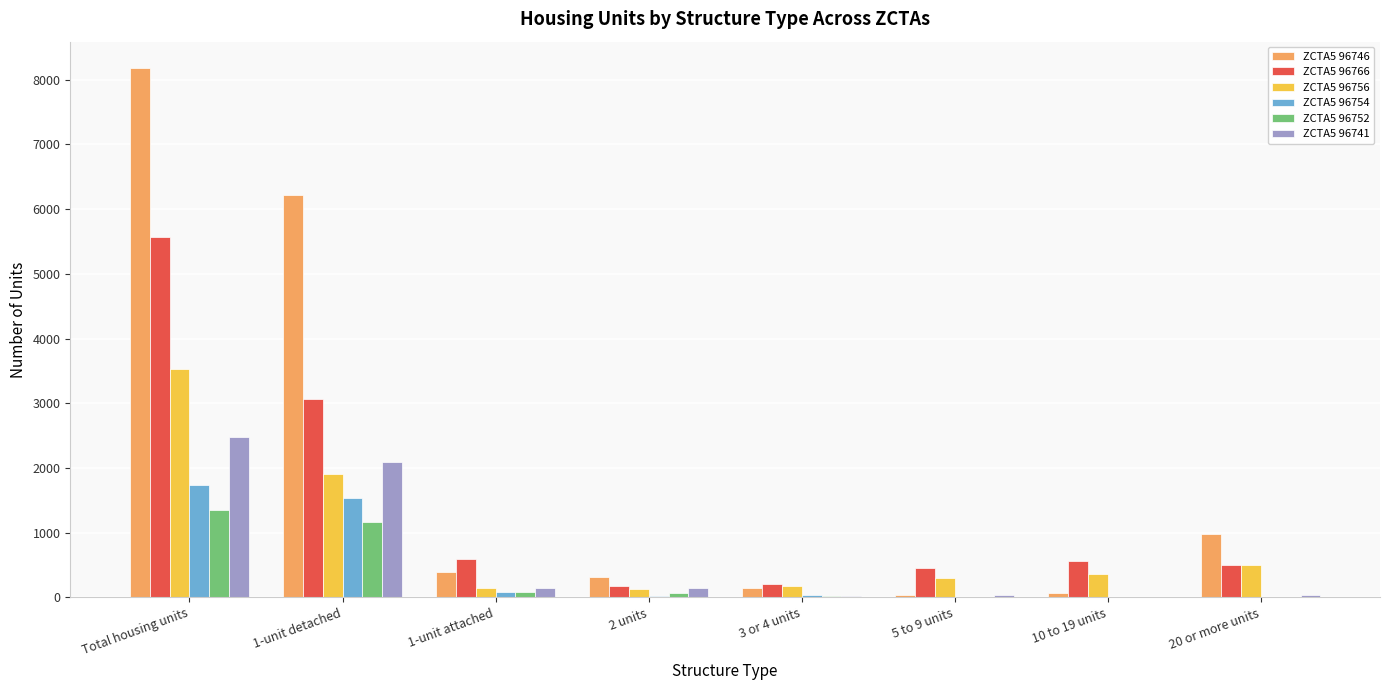

At which category is the sum across all series the highest?

Total housing units